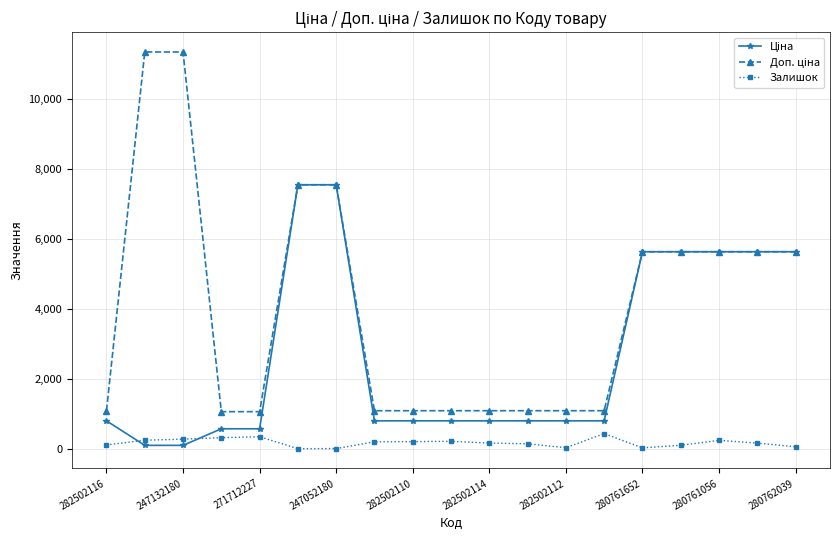

What is the total value across all series at 271712227?

2019.4